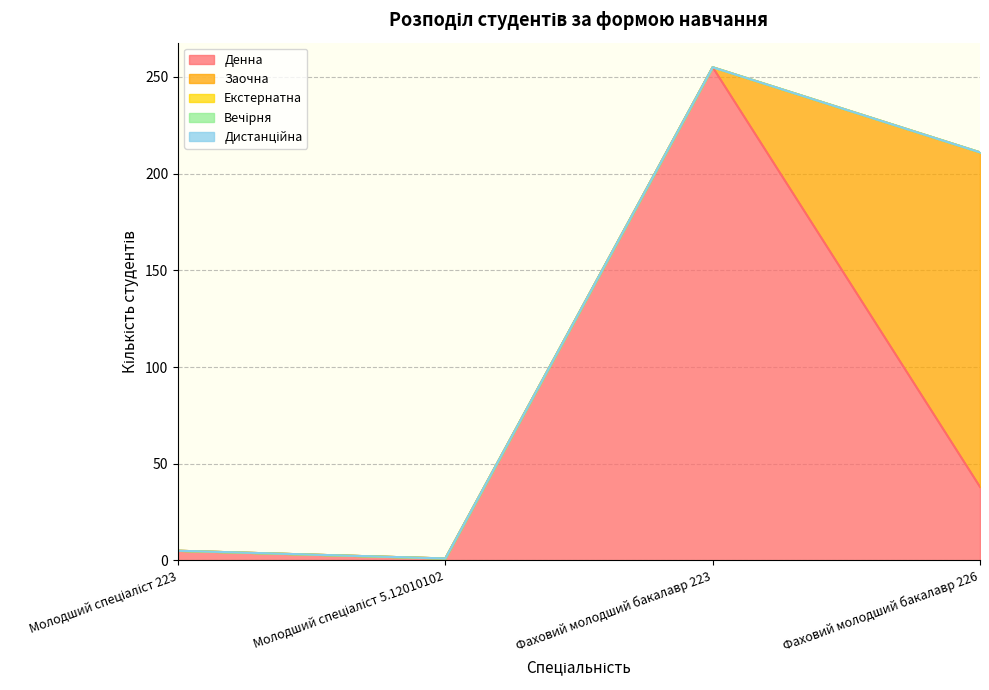

True or false: Вечірня and Заочна intersect in this chart.

False